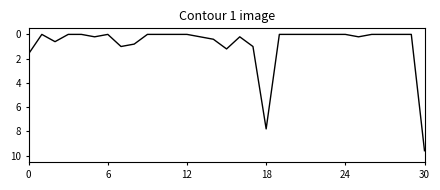

Reading left to right, transcribe all the data shown in this chart.

1.6	0.0	0.6	0.0	0.0	0.2	0.0	1.0	0.8	0.0	0.0	0.0	0.0	0.2	0.4	1.2	0.2	1.0	7.8	0.0	0.0	0.0	0.0	0.0	0.0	0.2	0.0	0.0	0.0	0.0	9.6